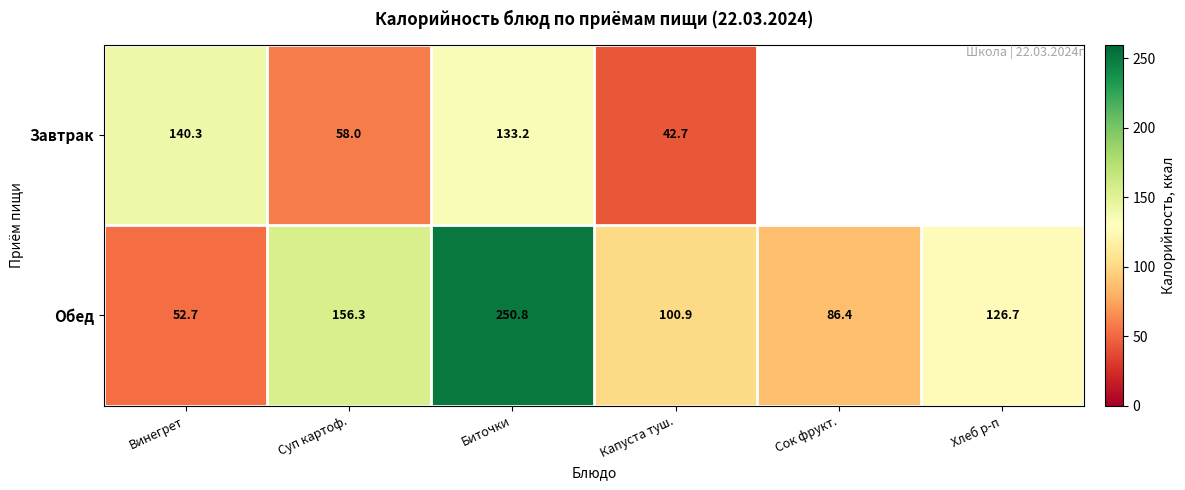

At which category does the chart reach its minimum across all series?

Капуста туш.